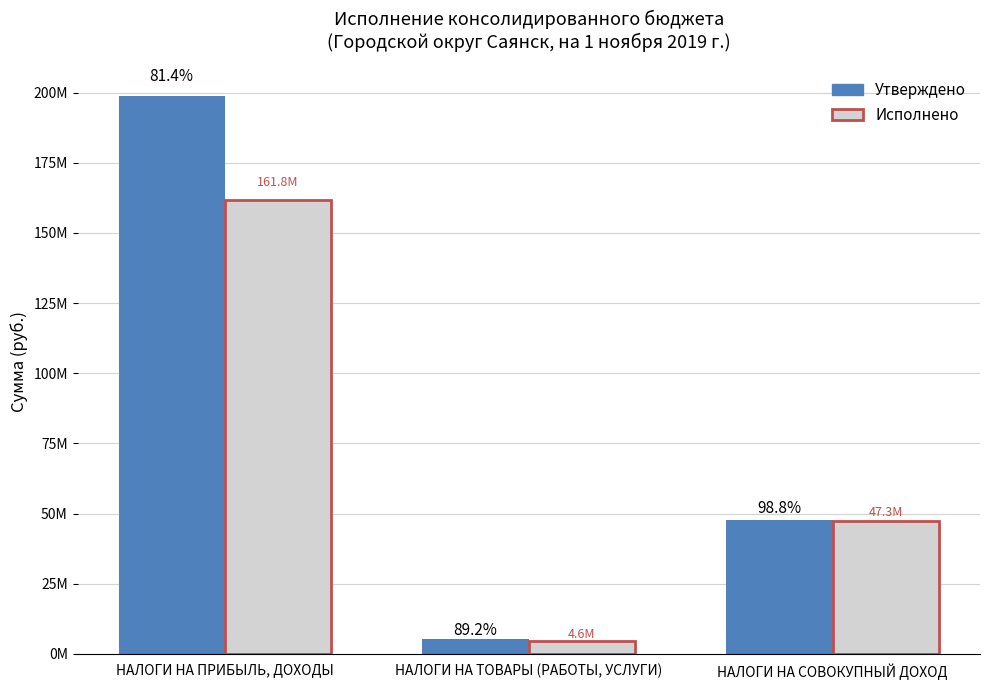

The value of Утверждено at НАЛОГИ НА ПРИБЫЛЬ, ДОХОДЫ is 198720000.0. True or false?

True